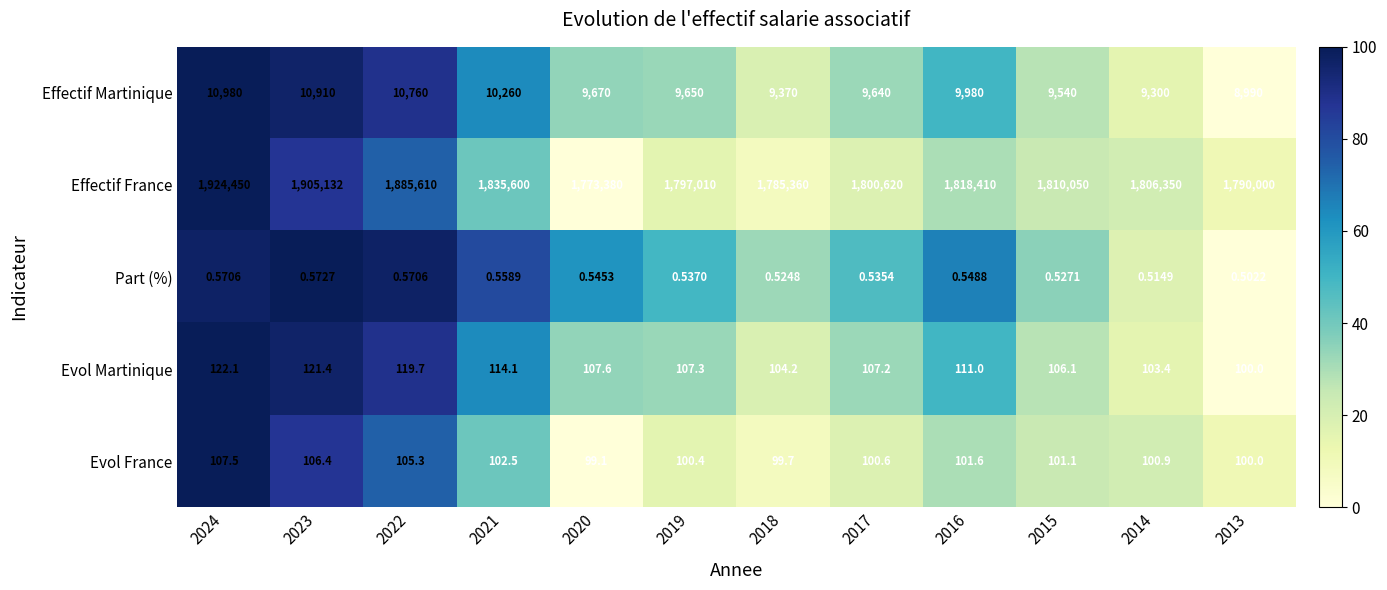

Which series has the widest spread of values?

Effectif France